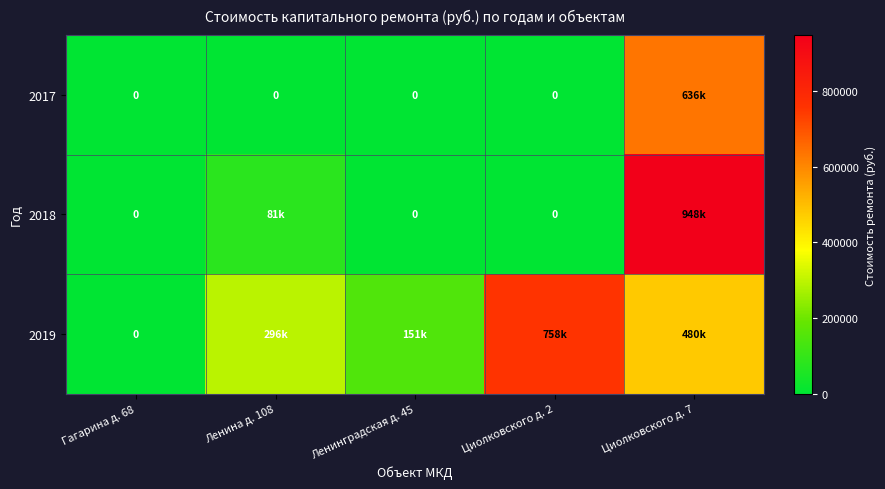

How many categories are shown in the chart?

5